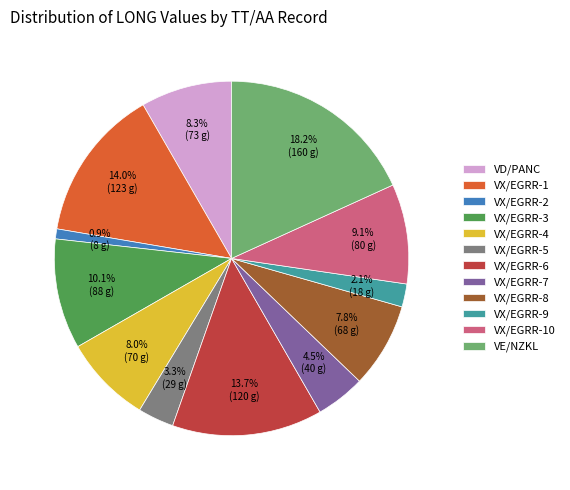

What percentage do VX/EGRR-9 and VX/EGRR-8 together represent?

9.9%